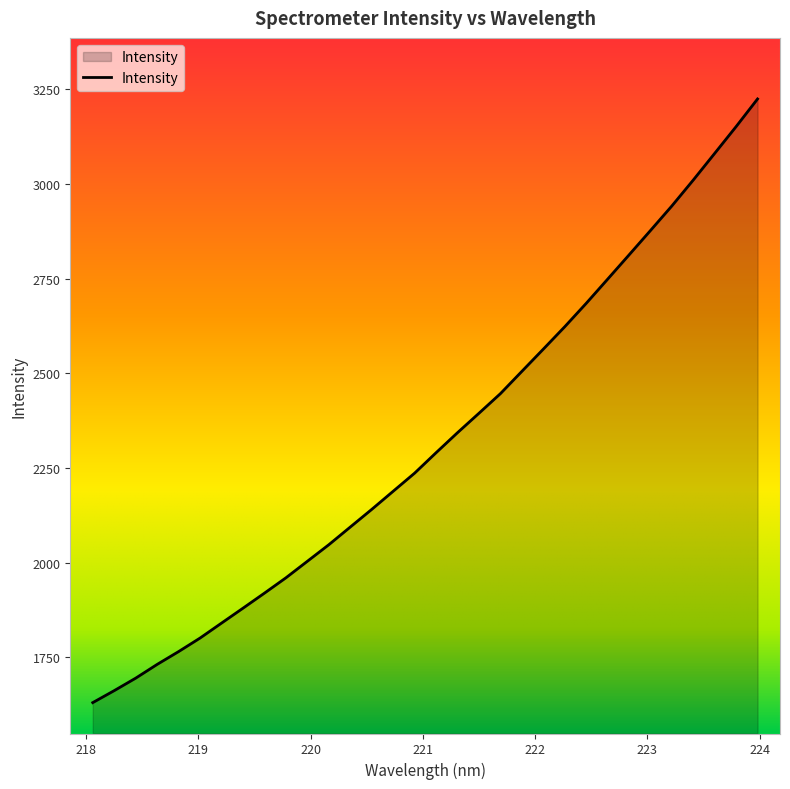

Count the number of categories in the chart.

32